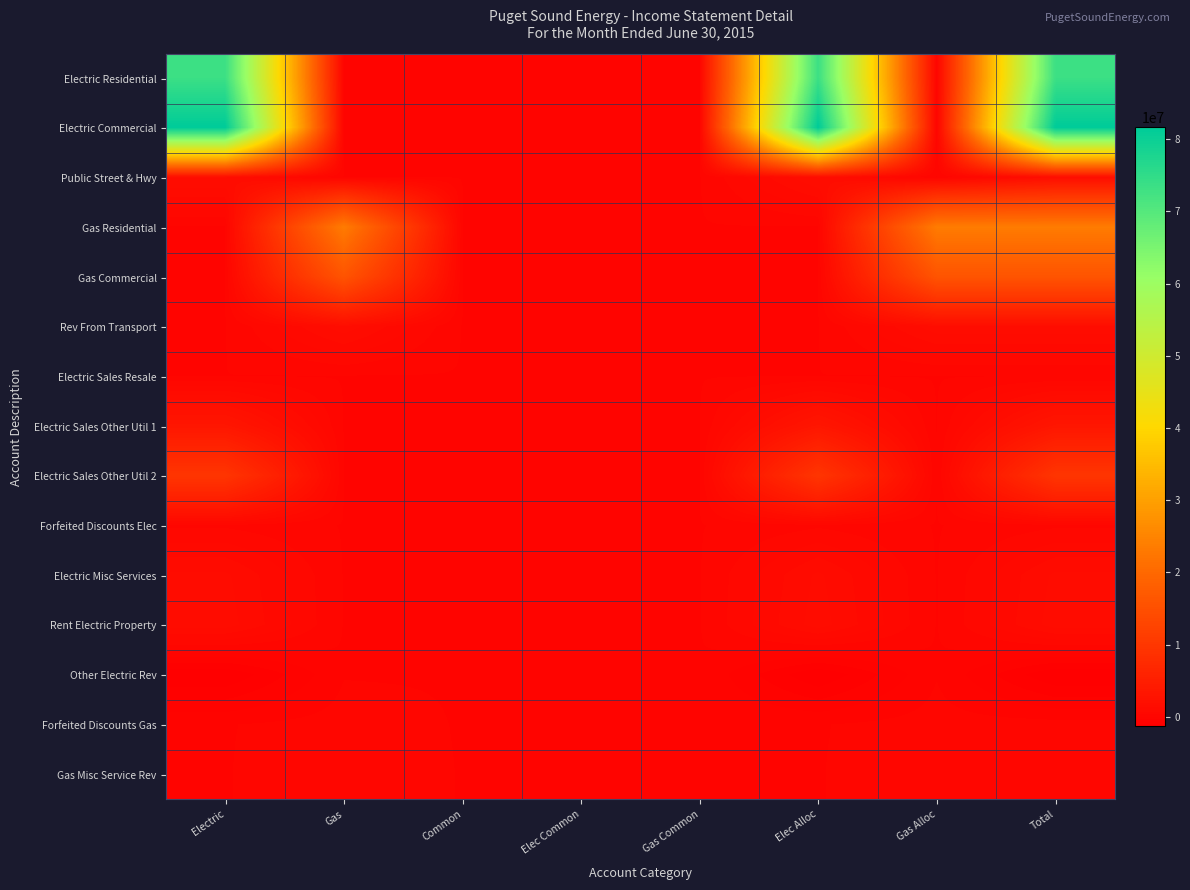

What is the spread (max minus min) of values at Total?

82955910.0